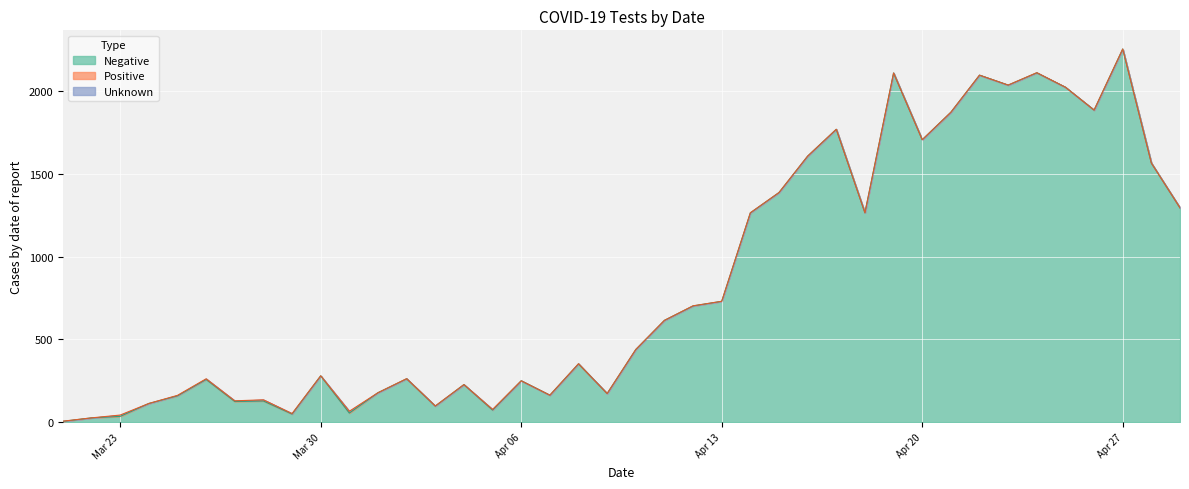

True or false: Positive and Unknown intersect in this chart.

False